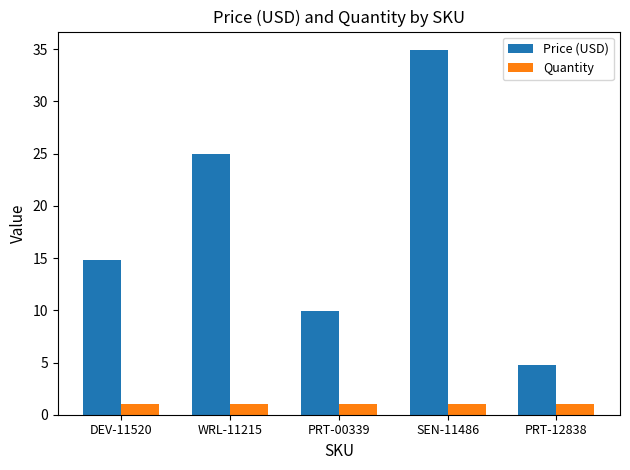

At how many categories does at least one series exceed 18?

2